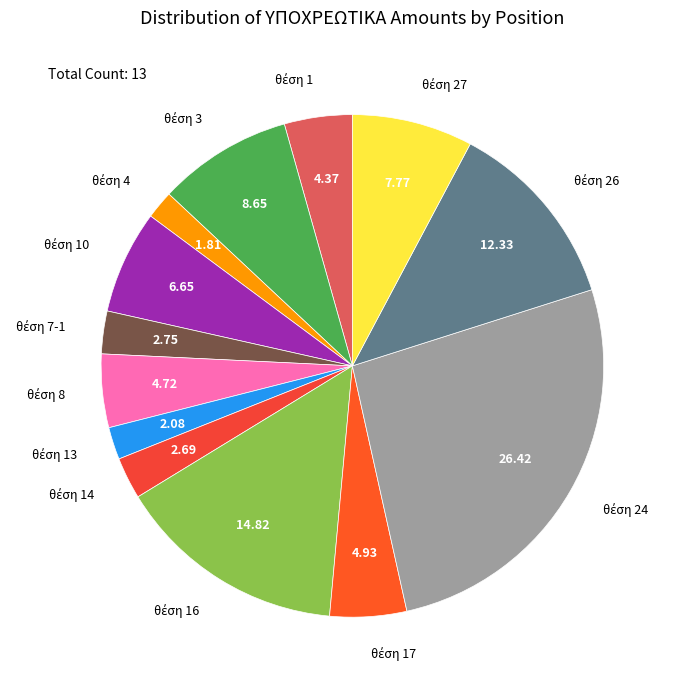

Is there any slice that represents more than half of the pie?

No